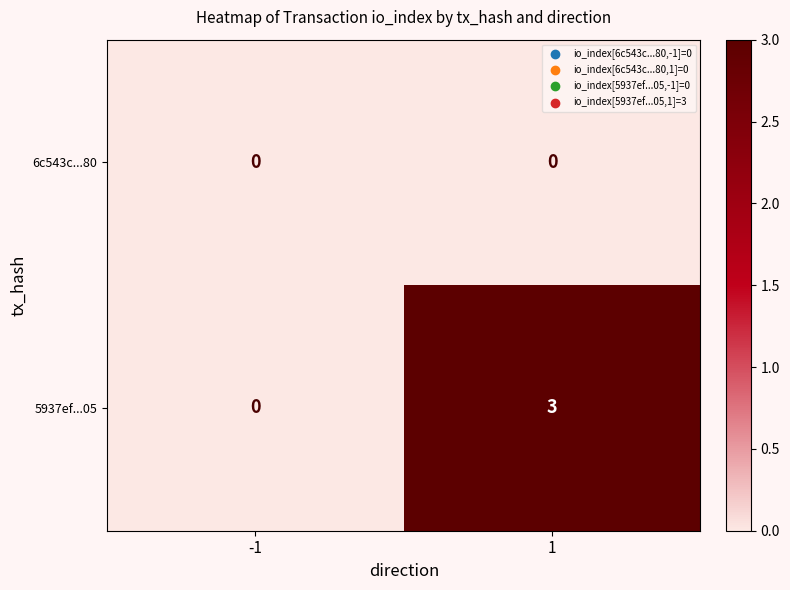

Which series has the largest total across all categories?

5937ef...05